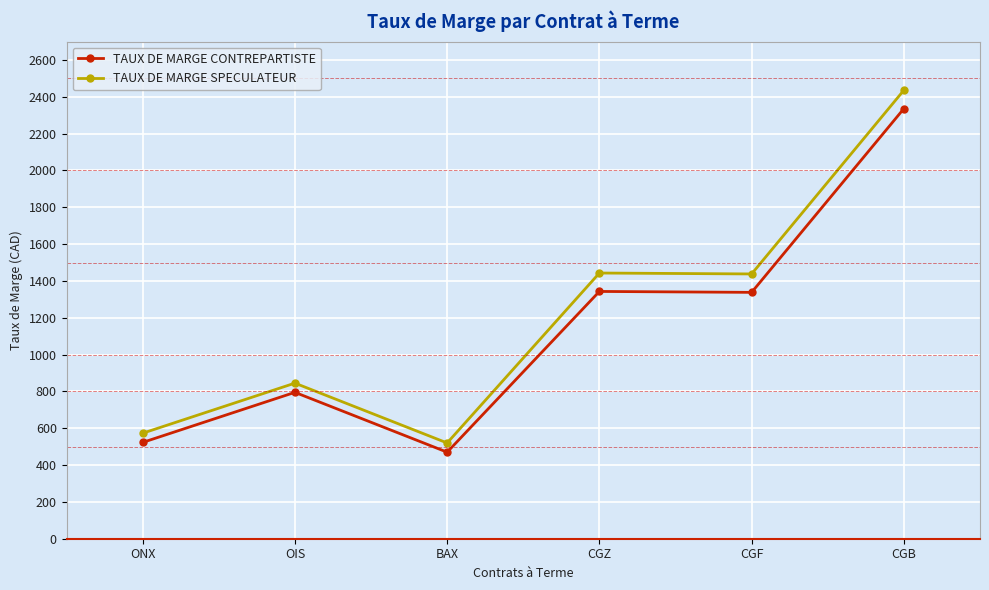

Rank the series at ONX from lowest to highest value.

TAUX DE MARGE CONTREPARTISTE, TAUX DE MARGE SPECULATEUR